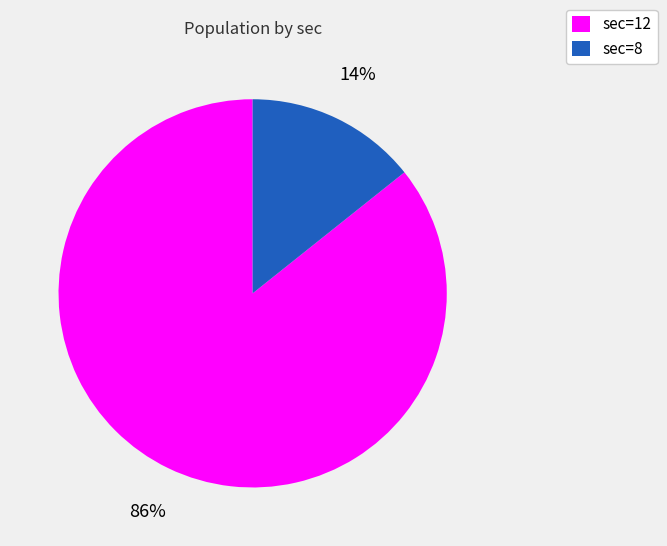

Which category has the biggest portion of the pie?

sec=12